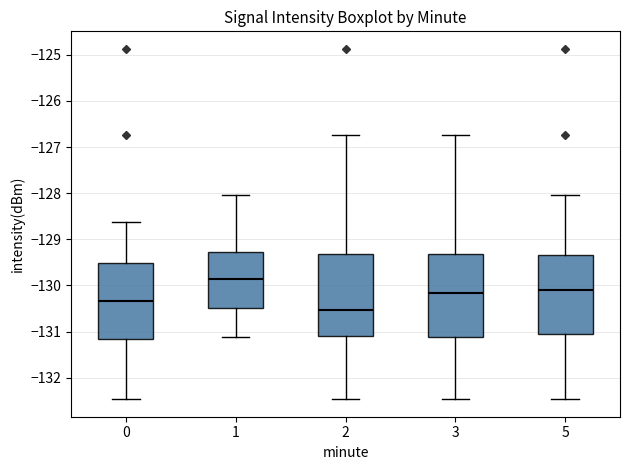

Which box's median line is the highest?

1